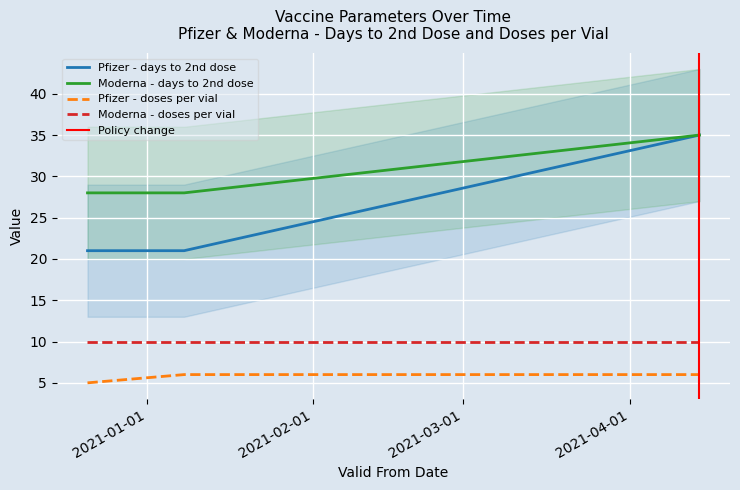

At which category is the sum across all series the highest?

2021-04-14